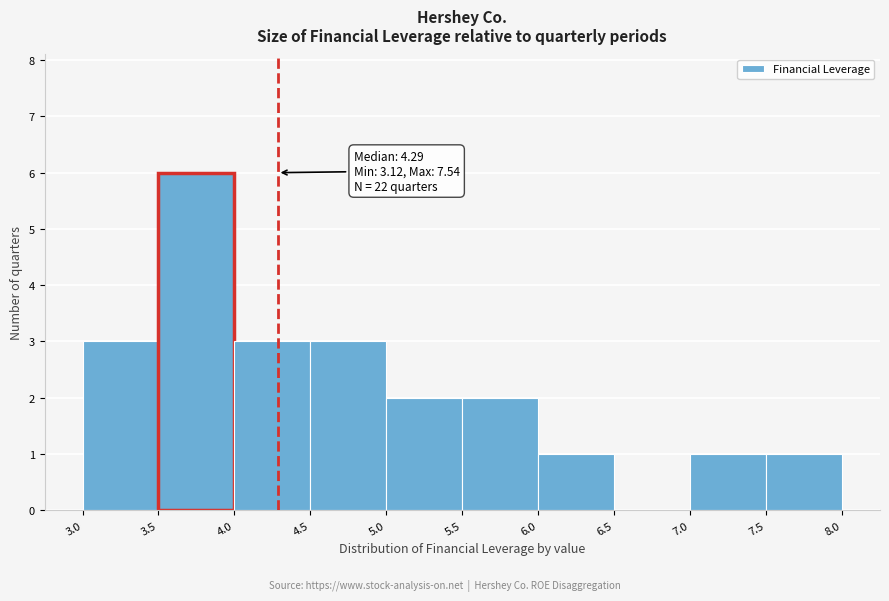

Over which range of the x-axis is the bar tallest?

3.5 to 4.0